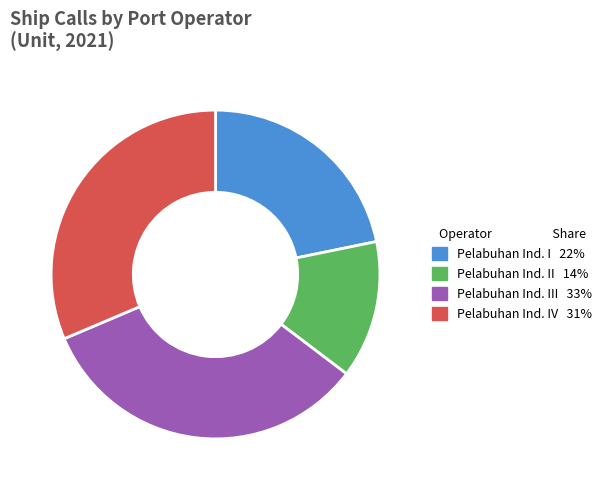

Is there a majority slice in this chart?

No